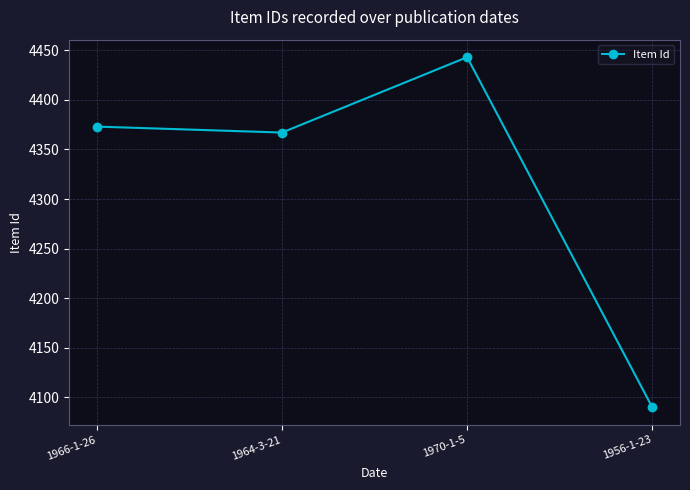

At which category does the chart reach its peak across all series?

1970-1-5